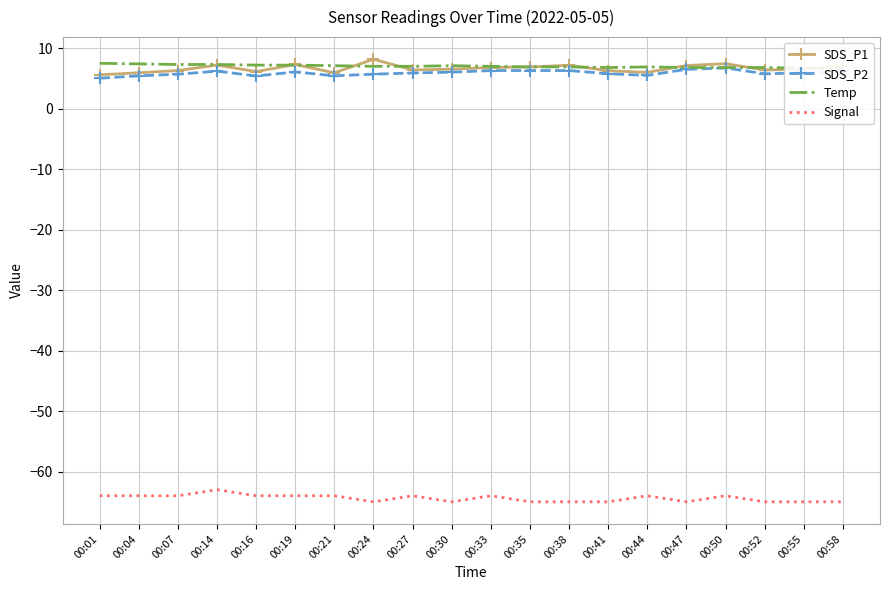

Count the Signal values in the range -65 to -64.

19